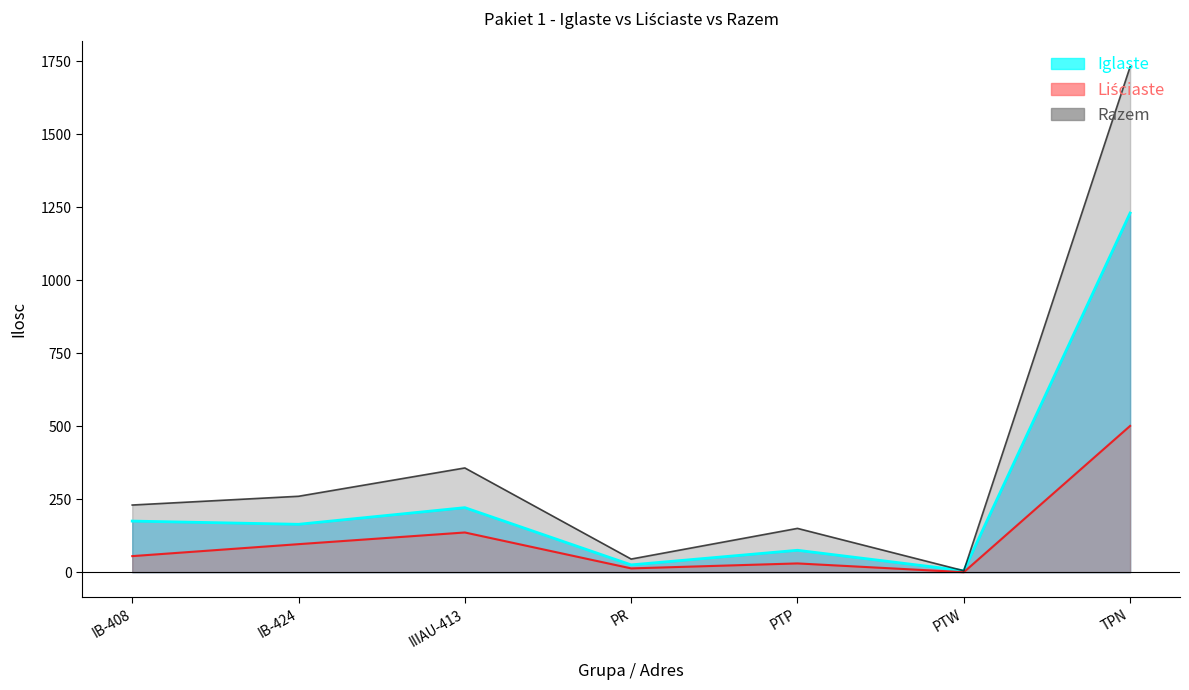

In Iglaste, how many points are higher than both neighbors (excluding endpoints)?

2